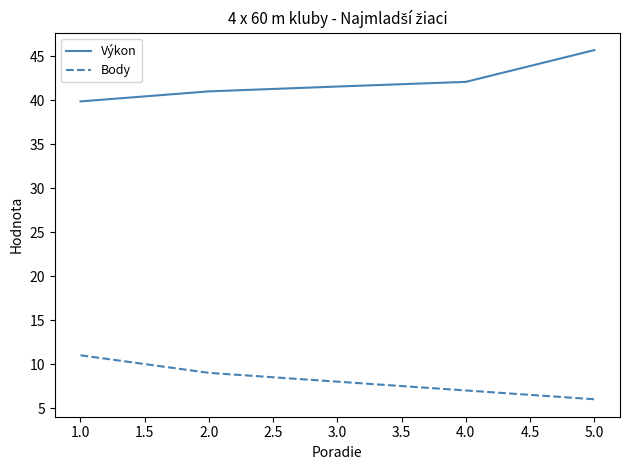

Rank the series by their maximum value, from lowest to highest.

Body, Výkon